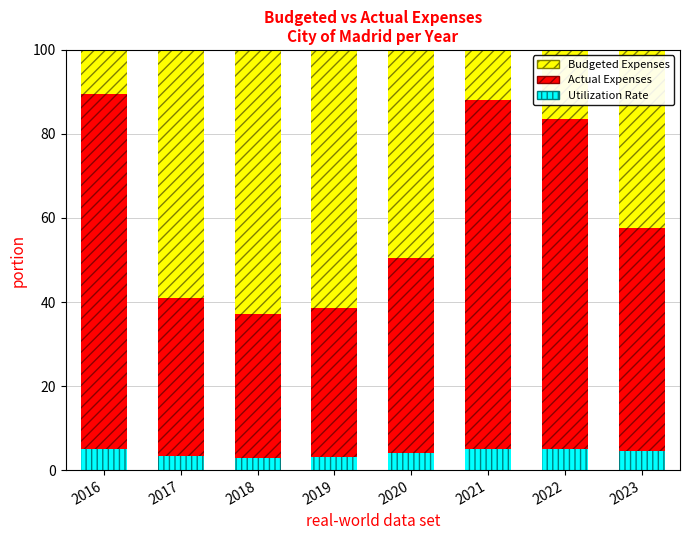

How many data points does each series have?

8